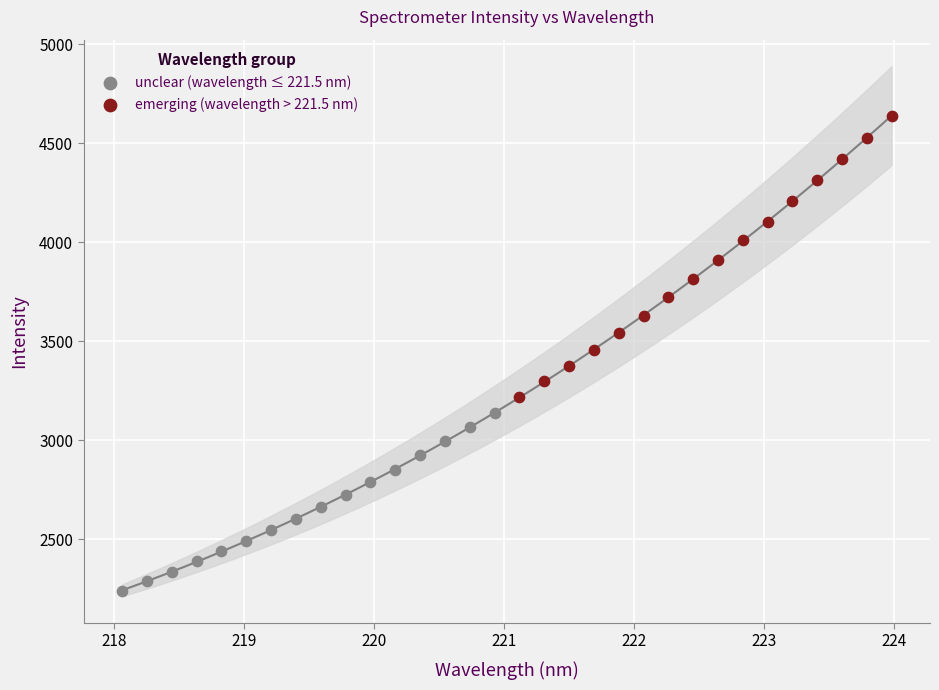

Which series contains the lowest Y value?

unclear (wavelength ≤ 221.5 nm)